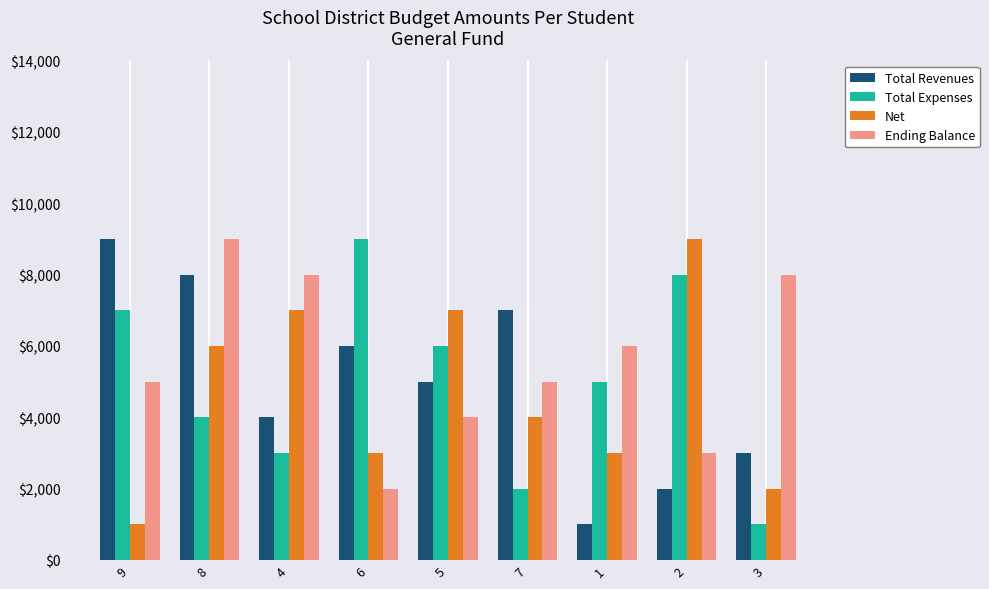

What value does the Total Expenses series have at 7, to the nearest 50?

2000